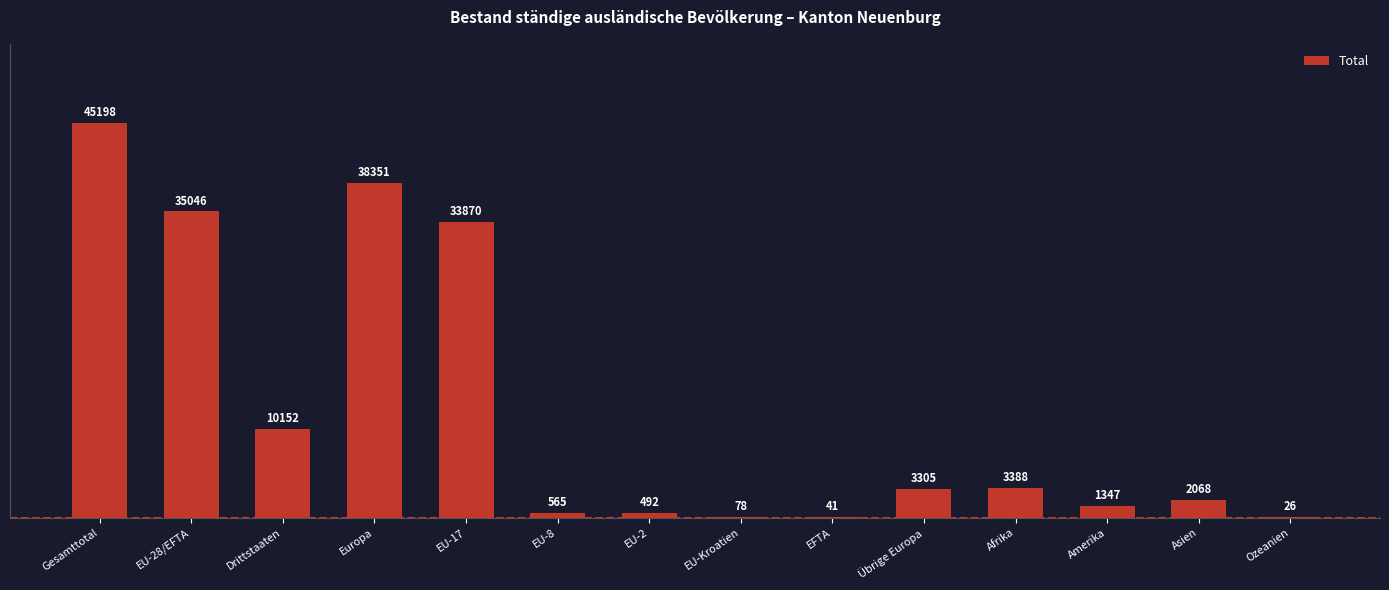

At which label is the value closest to 22612?

EU-17